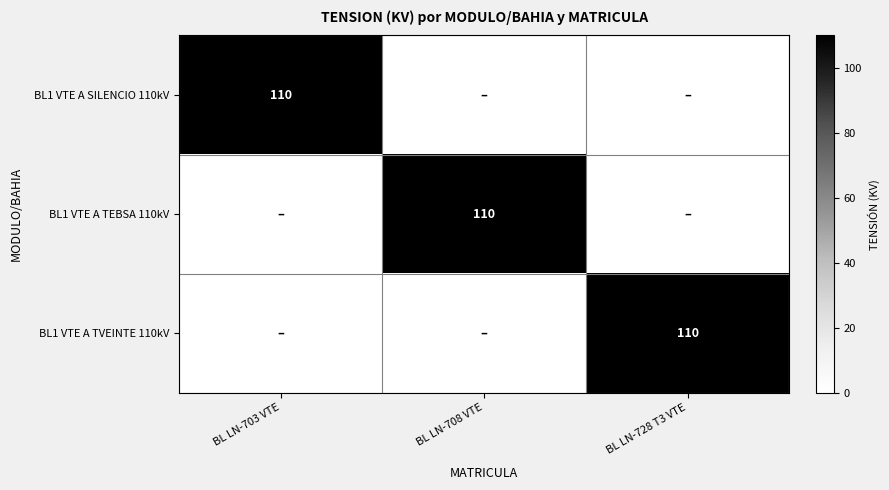

Is it true that BL1 VTE A TEBSA 110kV equals 184 at BL LN-708 VTE?

False